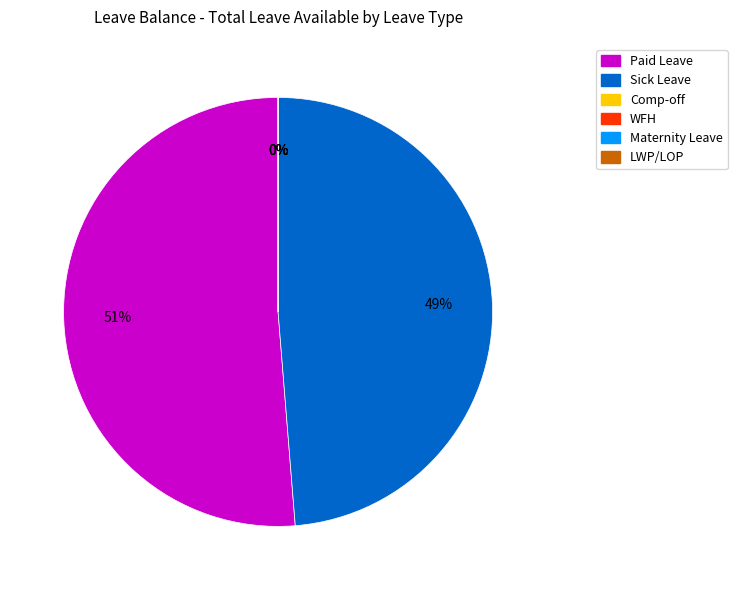

Rank the categories by value from lowest to highest.

Comp-off, WFH, Maternity Leave, LWP/LOP, Sick Leave, Paid Leave